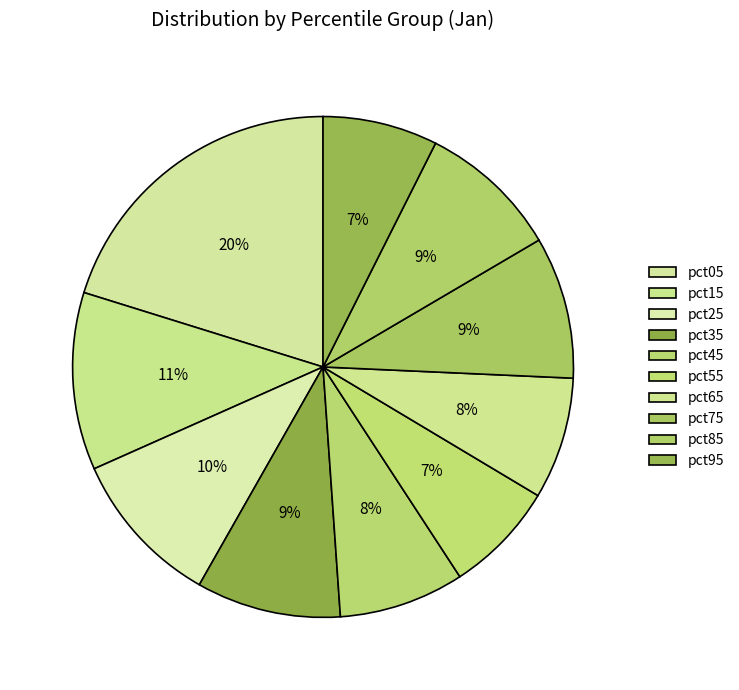

Does pct85 account for over 50% of the chart?

No